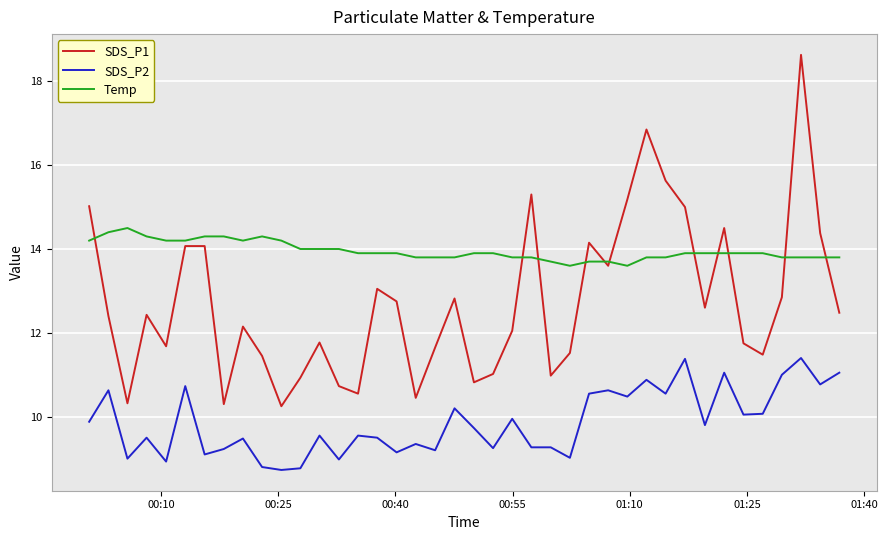

Which series has the largest range (max minus min)?

SDS_P1